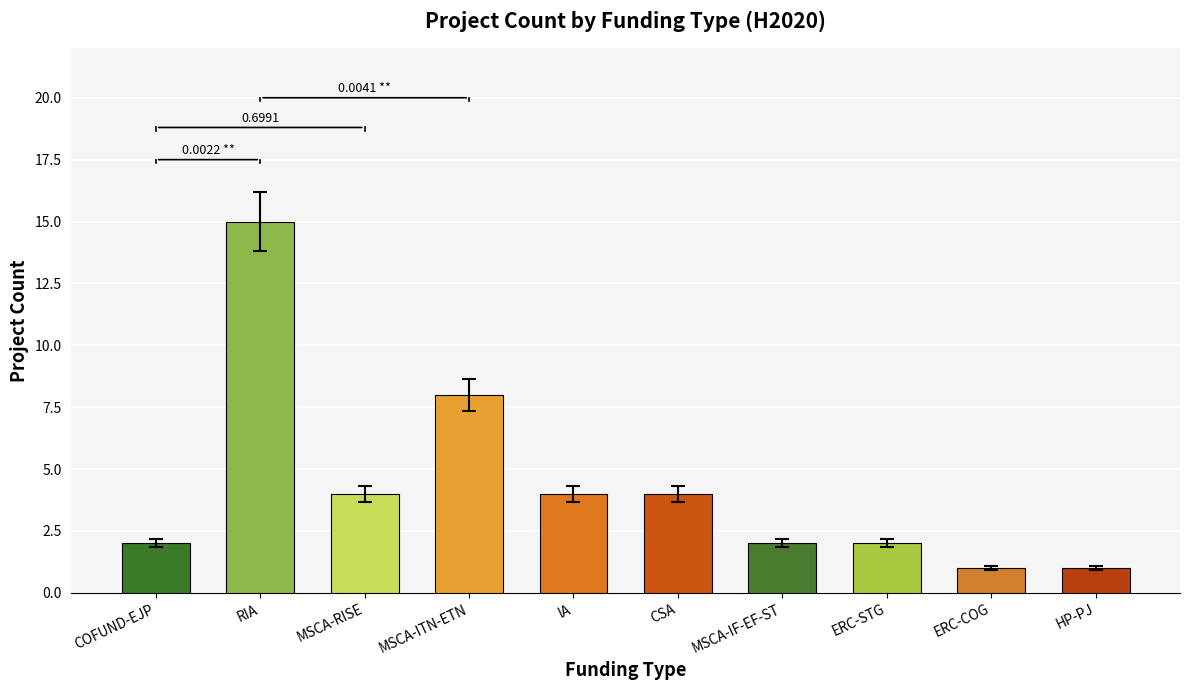

What is the difference between the second highest and second lowest values?

7